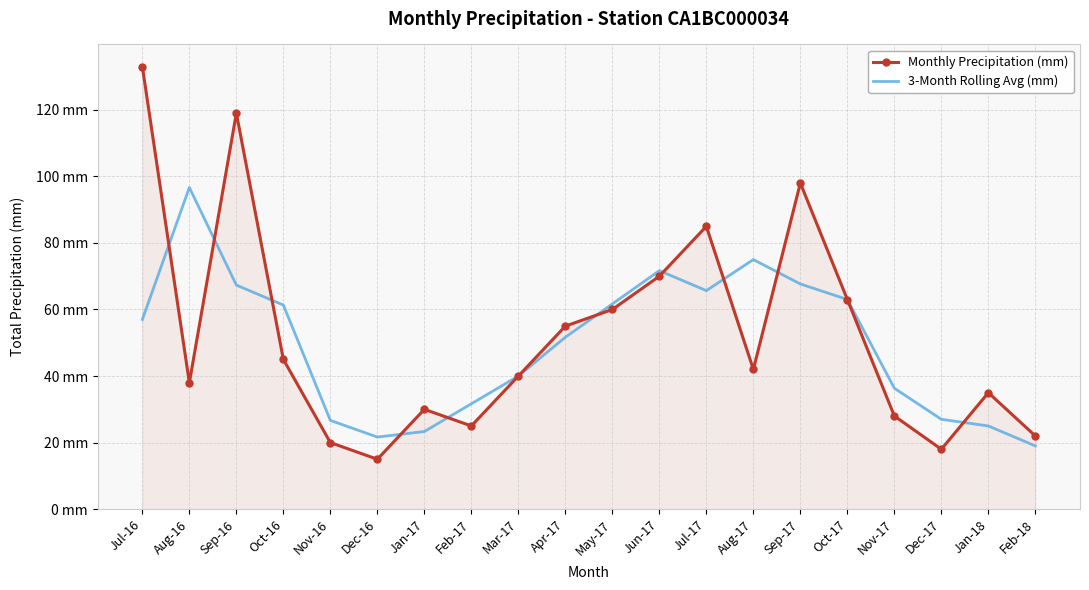

Reading left to right, list all the values displayed in this chart.

Monthly Precipitation (mm): 133.0	38.0	119.0	45.0	20.0	15.0	30.0	25.0	40.0	55.0	60.0	70.0	85.0	42.0	98.0	63.0	28.0	18.0	35.0	22.0
3-Month Rolling Avg (mm): 57.0	96.7	67.3	61.3	26.7	21.7	23.3	31.7	40.0	51.7	61.7	71.7	65.7	75.0	67.7	63.0	36.3	27.0	25.0	19.0